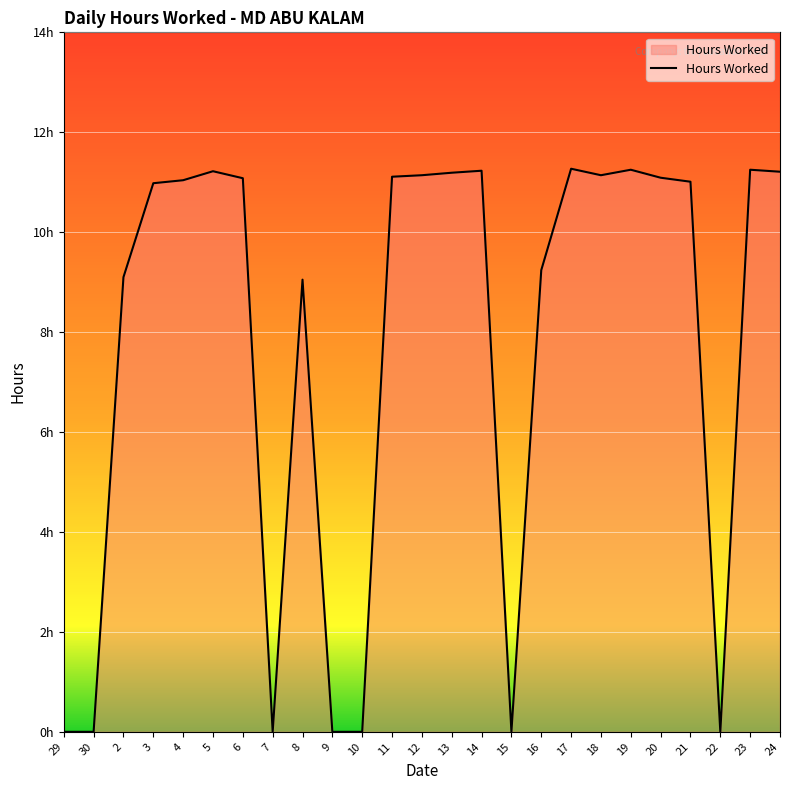

Does the chart have visible grid lines?

Yes